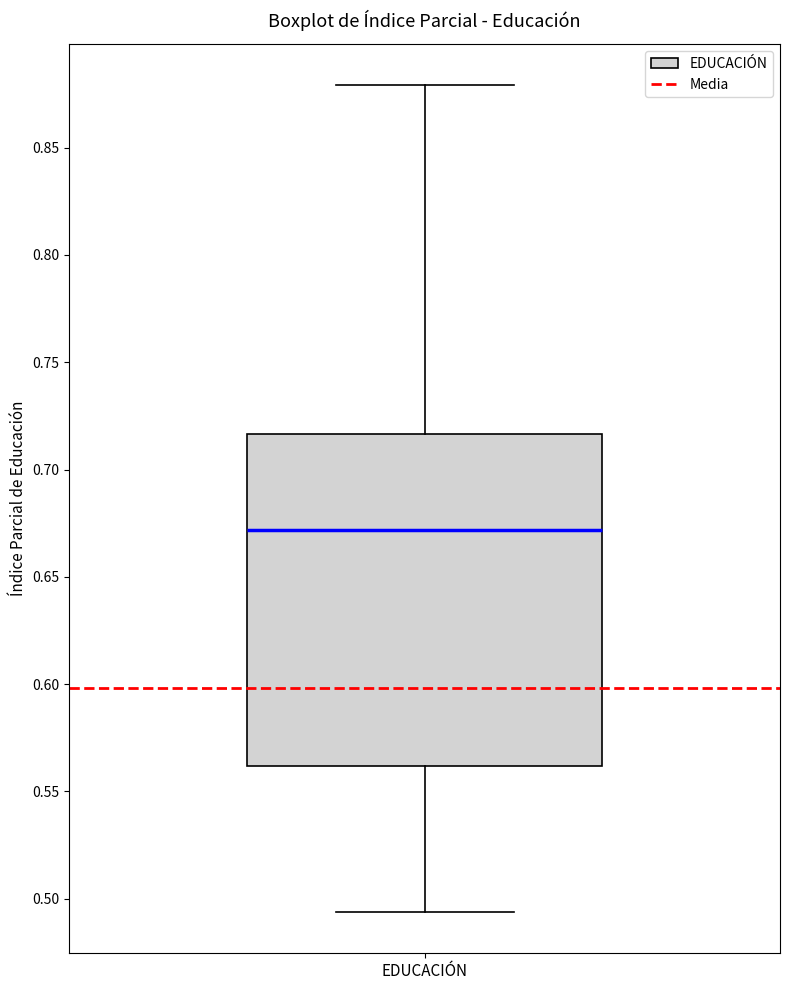

Read this box plot against the y-axis: the position of the median line, the range covered by the box, and the ends of both whiskers. The values are not printed on the chart, so give them approximately, as read against the axis.

median 0.670, box 0.560 to 0.715, whiskers 0.495 to 0.880